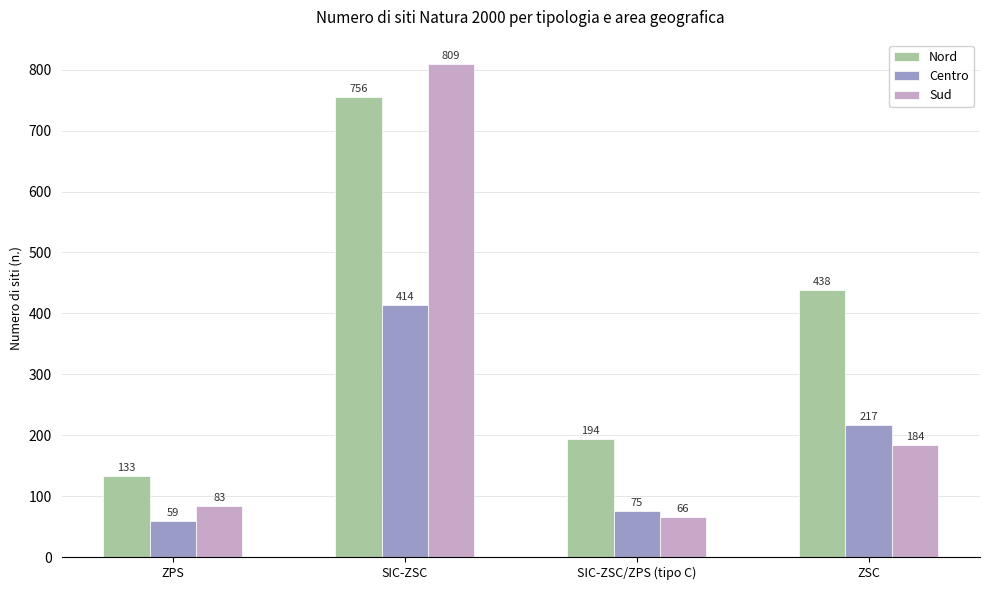

What is the label of the 1st bar from the left?

ZPS